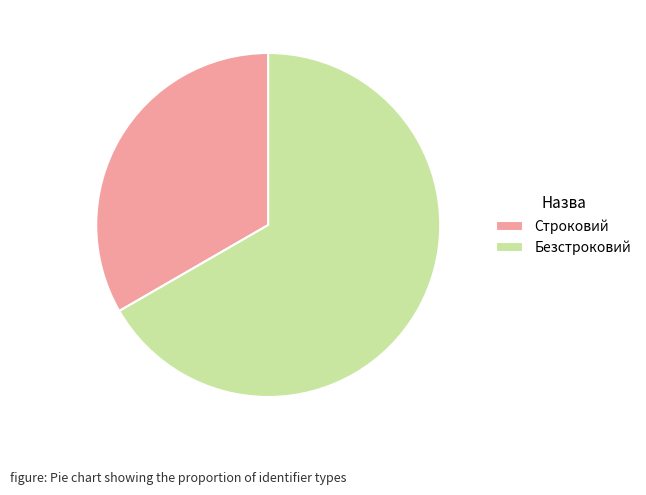

Which category has the biggest portion of the pie?

Безстроковий